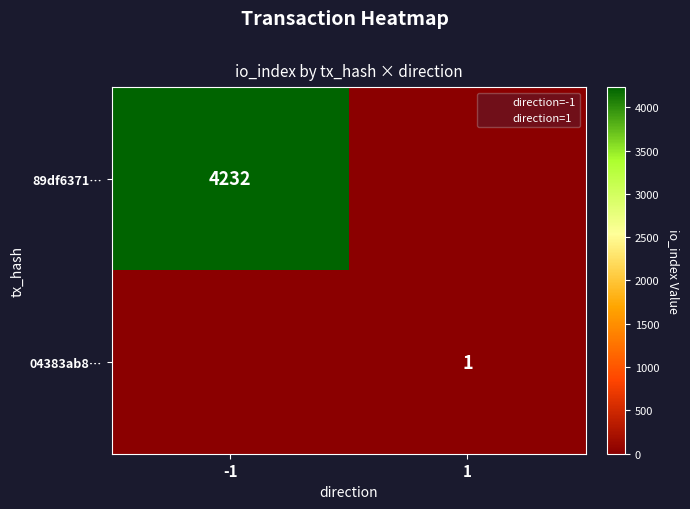

What is the total value across all series at 1?

1